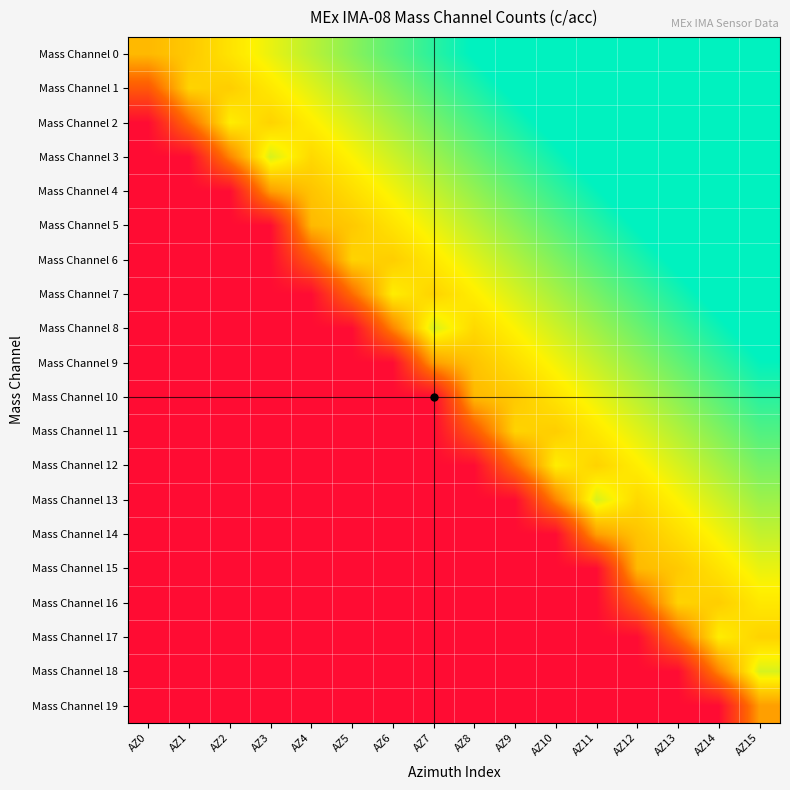

What is the total value across all series at AZ13?

12.1